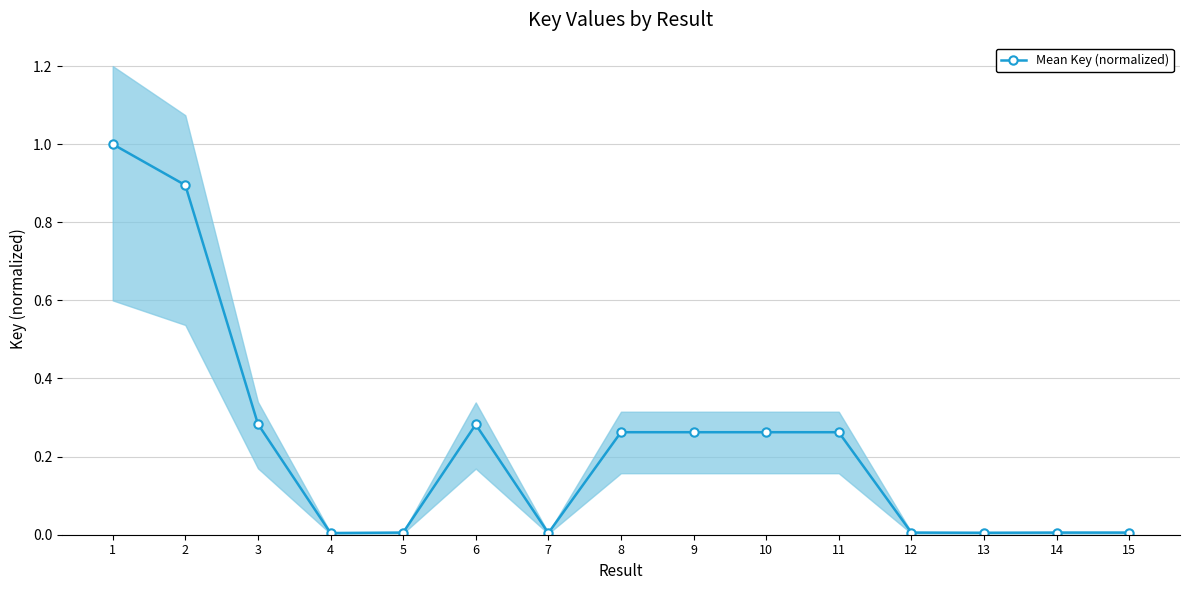

What is the change in value from 10 to 14?

-0.3